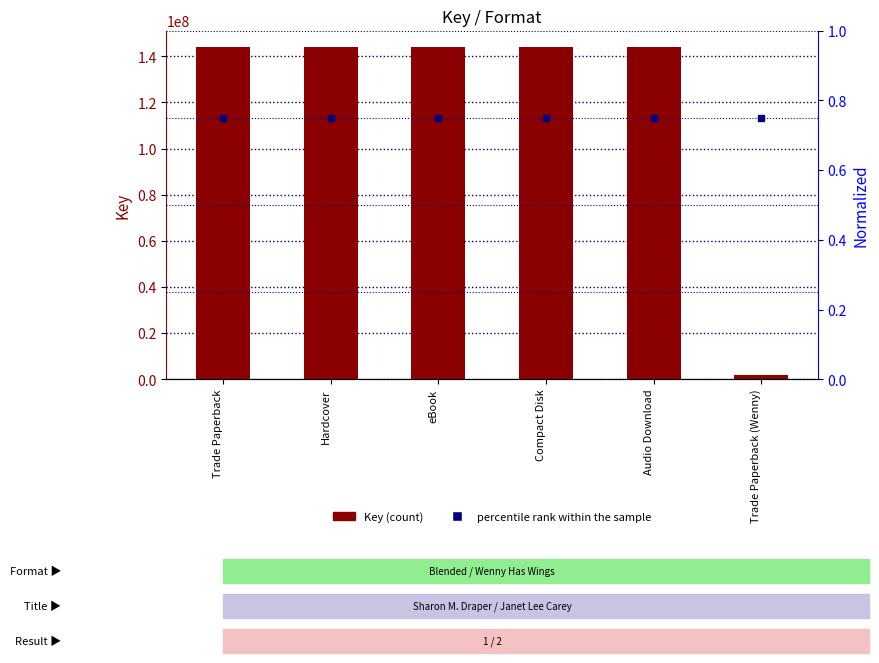

What is the average value of the Key series?

120271181.8